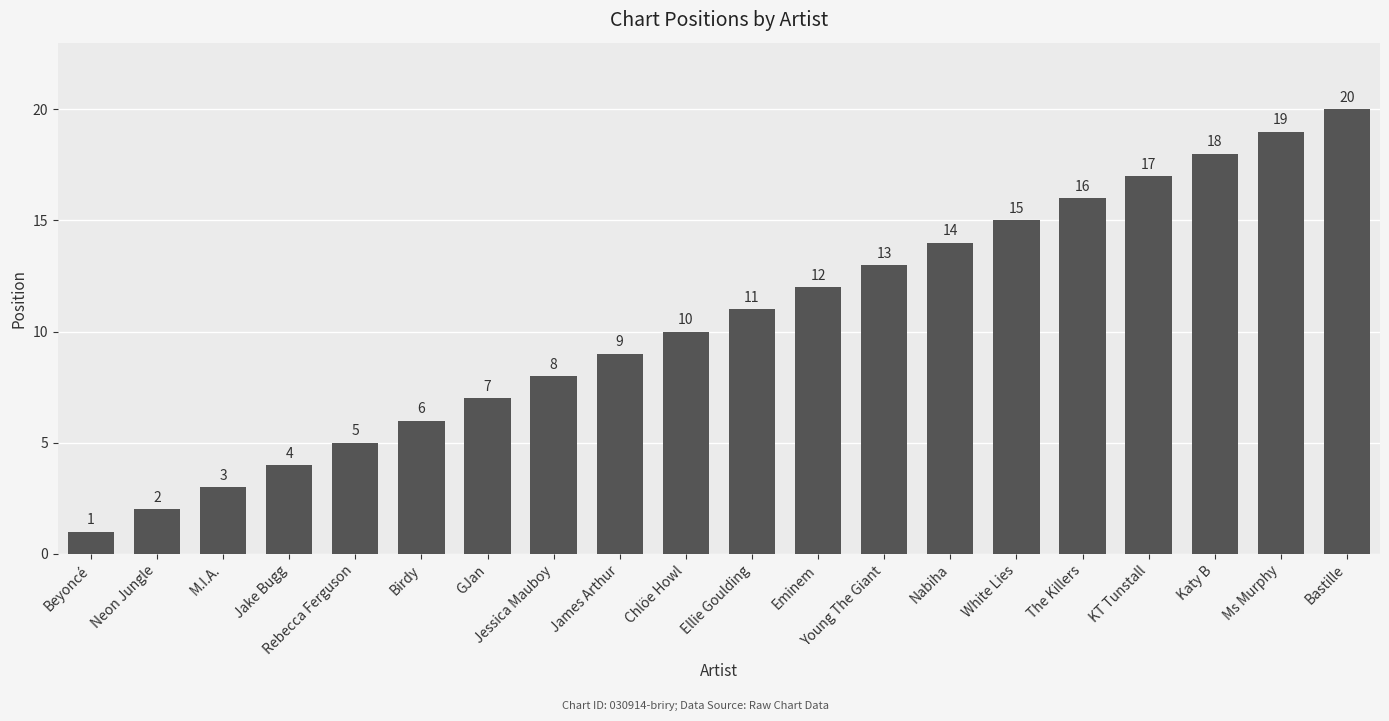

What is the minimum value shown in the chart?

1